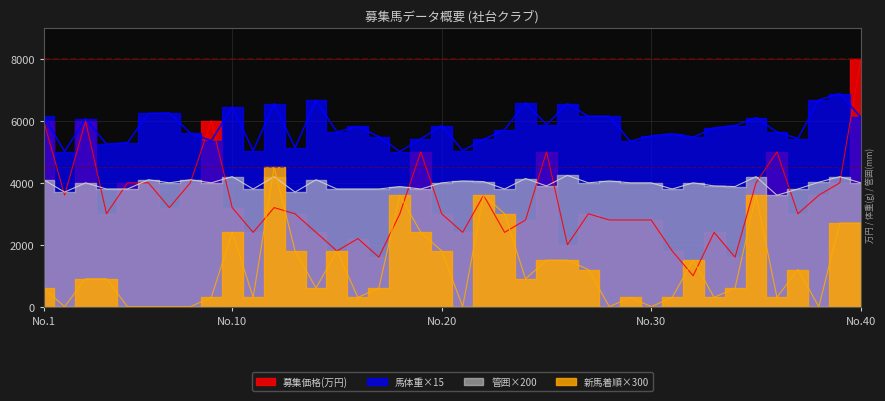

What is the difference between the maximum and minimum values in the 管囲19~21.9 series?

640.0